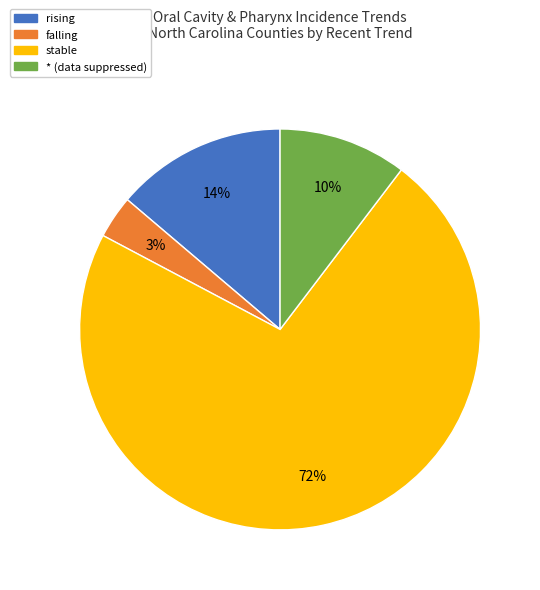

Do * and stable together represent more than half of the pie?

Yes